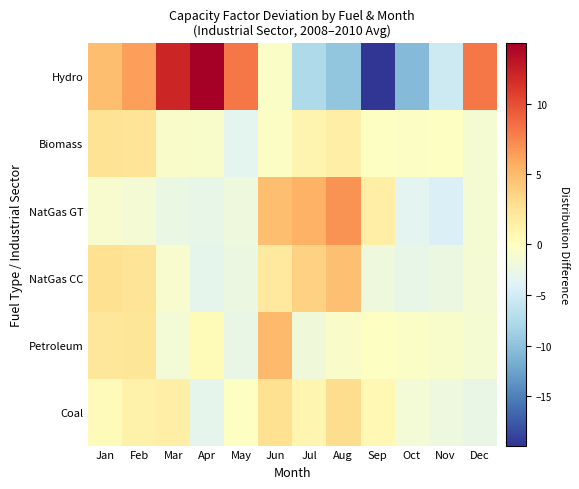

At which category is the sum across all series the highest?

Jun